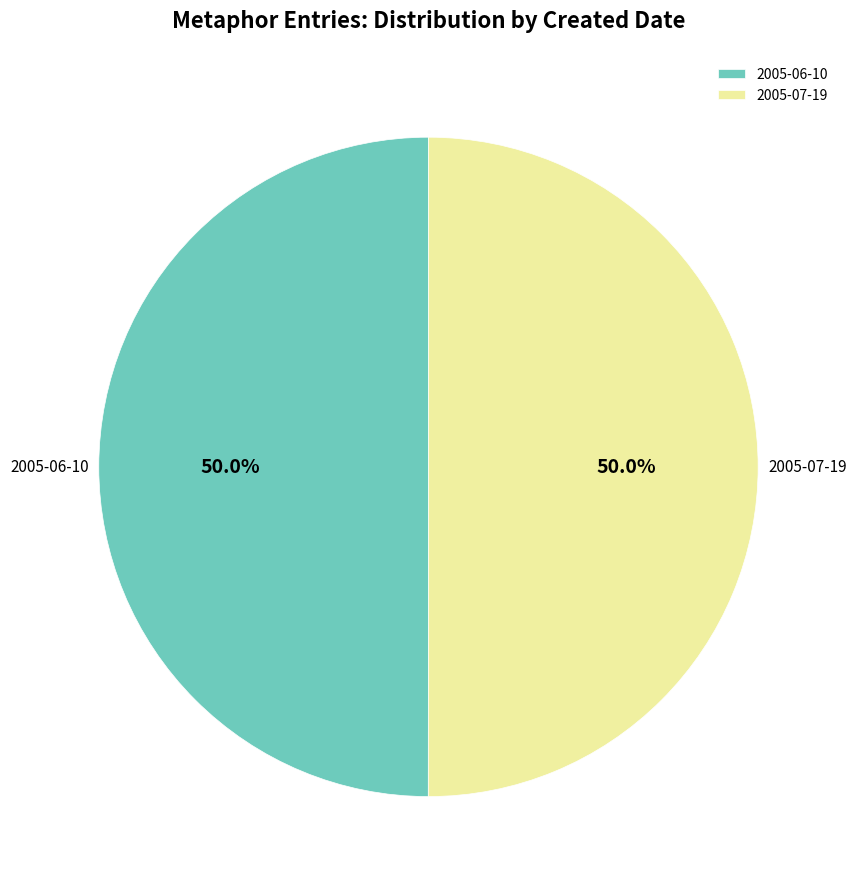

Approximately how many times larger is the value at 2005-07-19 compared to 2005-06-10?

1.0